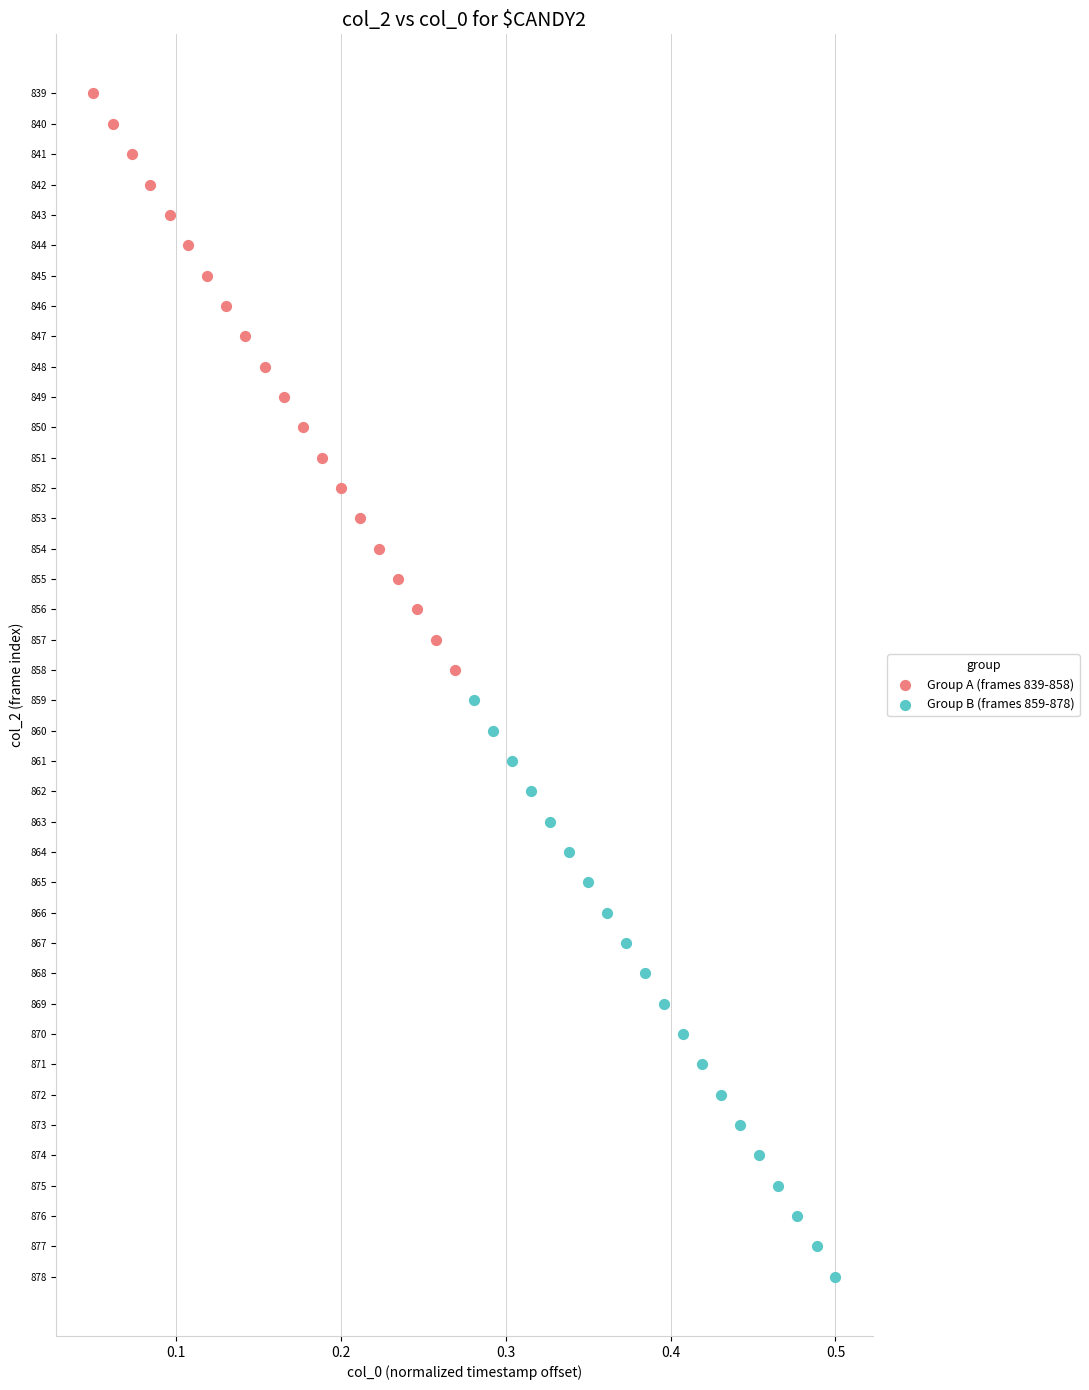

What are all the series names shown in the legend?

Group A (frames 839-858), Group B (frames 859-878)